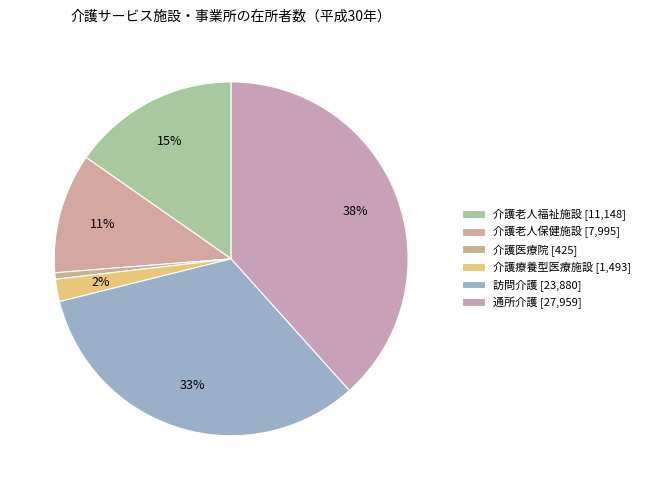

Which slice is the largest?

通所介護